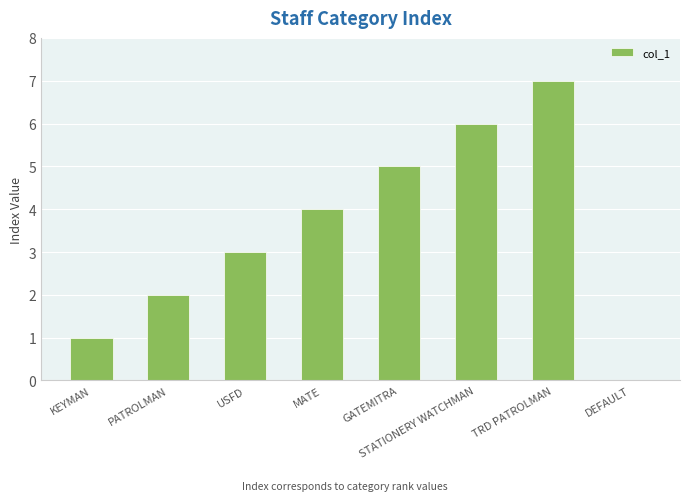

What is the sum of all values?

28